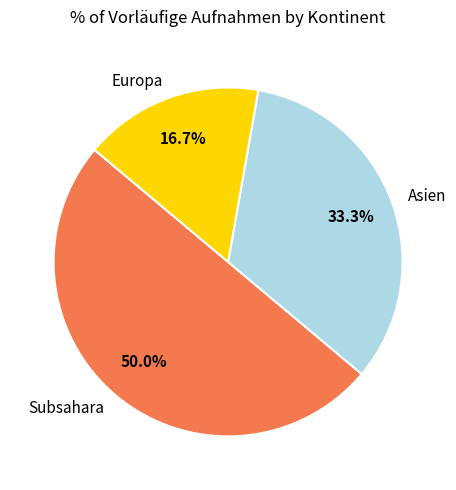

Combined, what portion of the pie is Subsahara and Europa?

66.7%